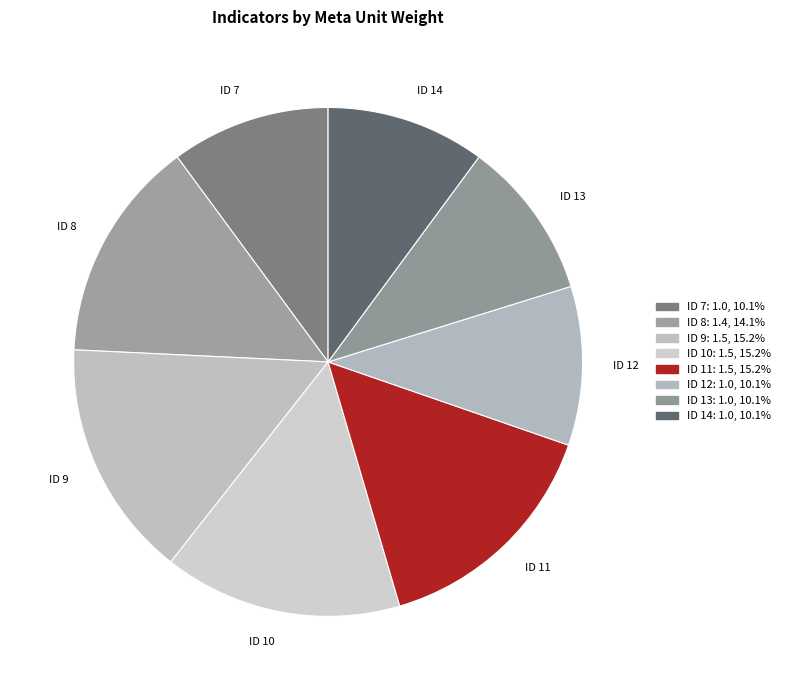

Is there a majority slice in this chart?

No